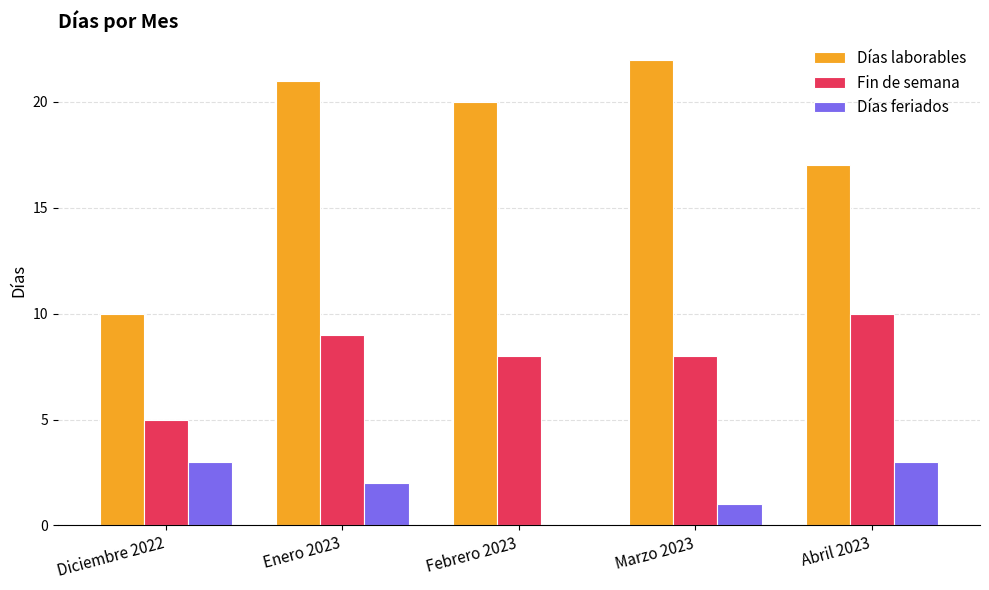

Which category has the highest value across all series?

Marzo 2023